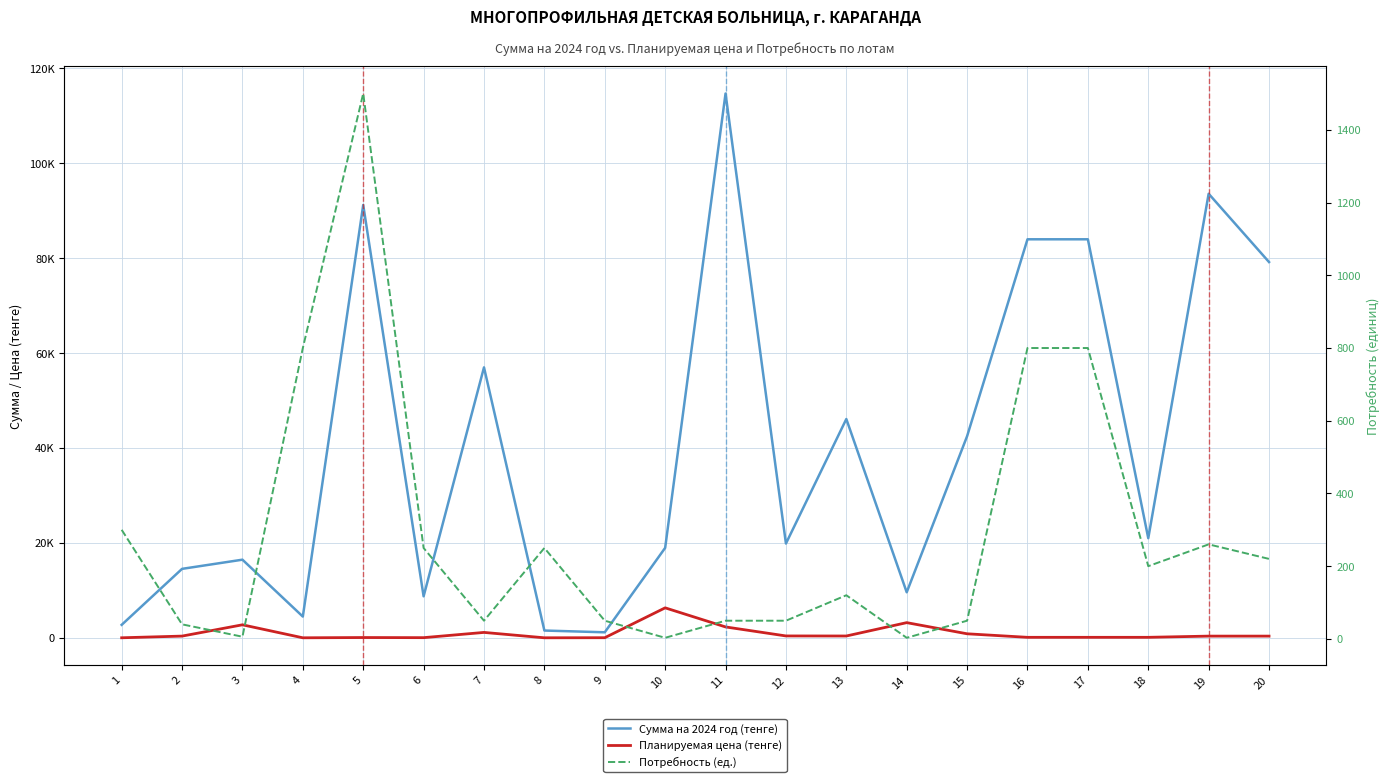

True or false: Планируемая цена (тенге) has more than 1 points higher than both neighbors.

True